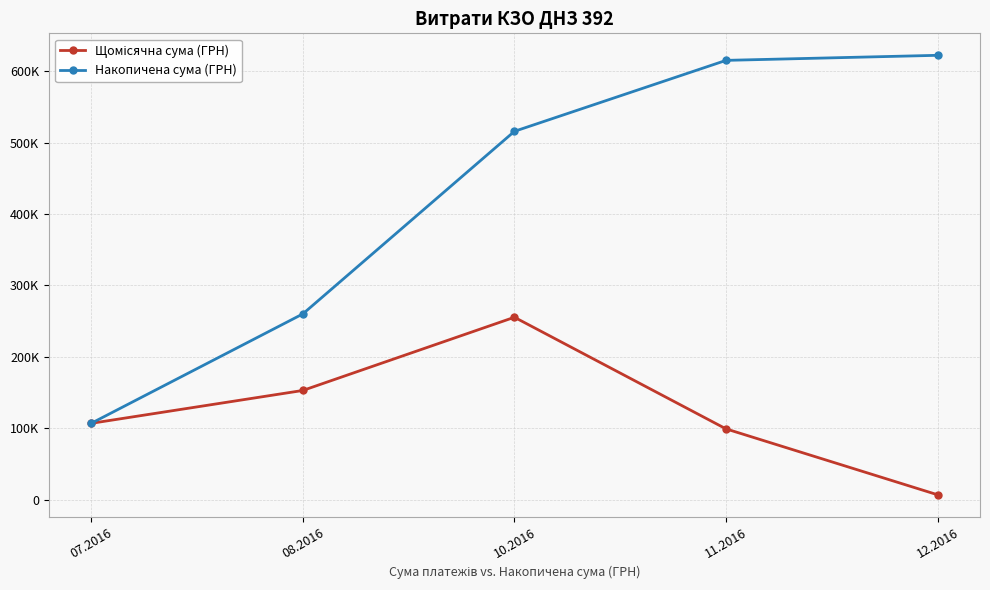

At which category is the sum across all series the highest?

10.2016